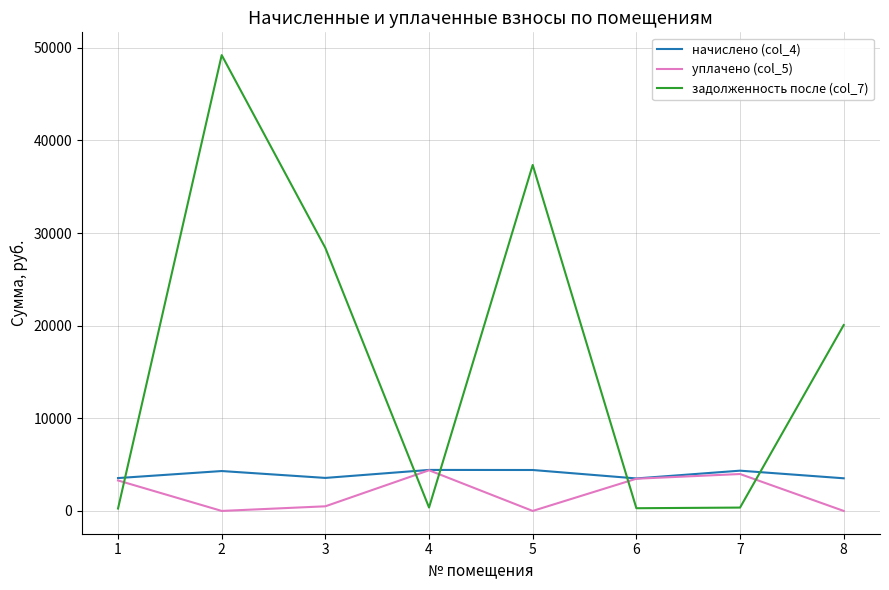

How many times do начислено (col_4) and задолженность после (col_7) cross each other?

5